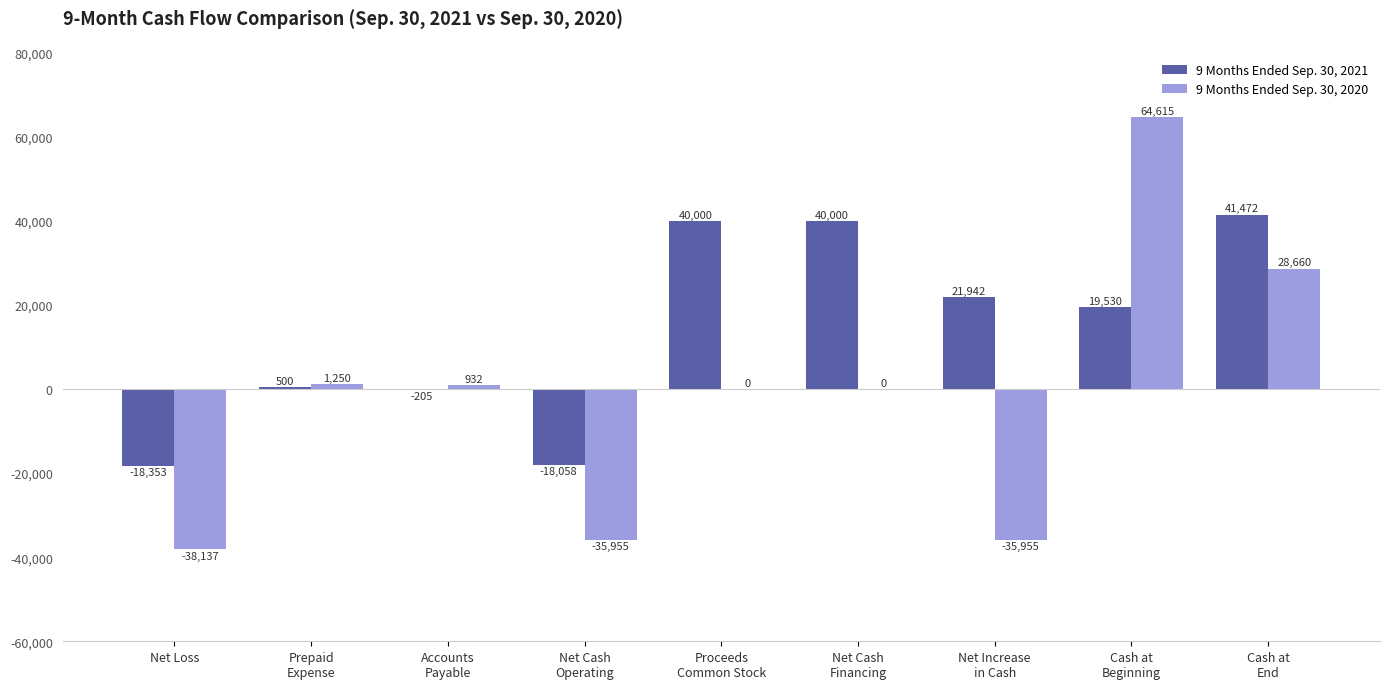

What is the sum of the 9 Months Ended Sep. 30, 2020 values at Accounts
Payable and Proceeds
Common Stock?

932